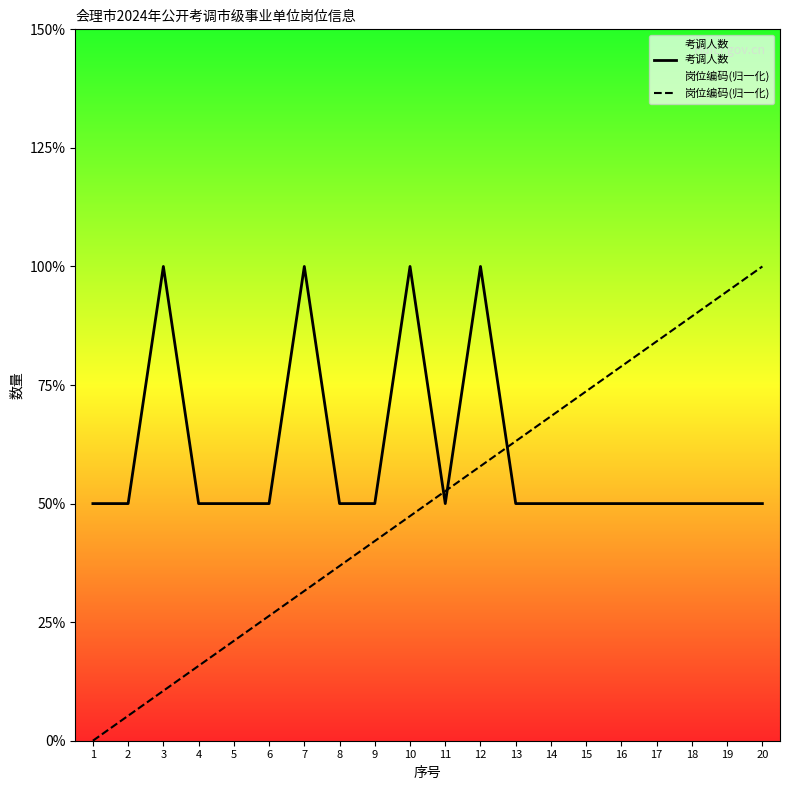

How many data points in 考调人数 are above 1?

4